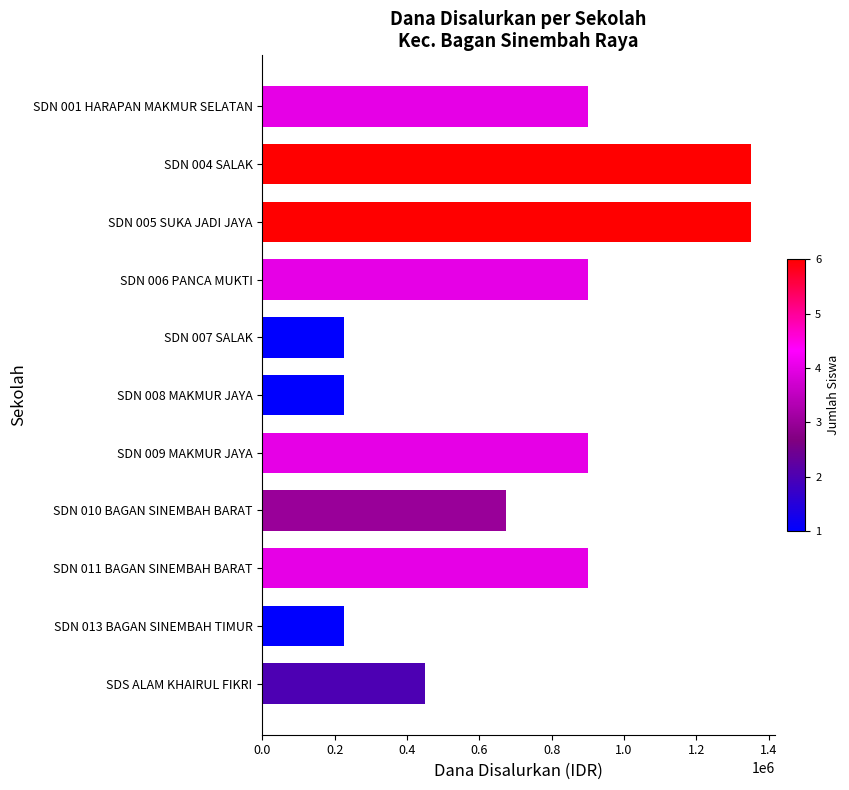

The value at SDN 001 HARAPAN MAKMUR SELATAN is 219685. True or false?

False